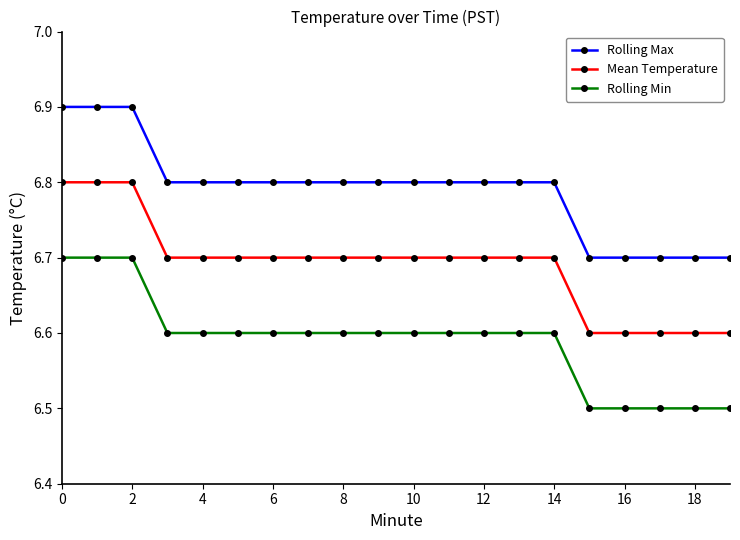

List the series in order of their peak value, lowest first.

Rolling Min, Mean Temperature, Rolling Max